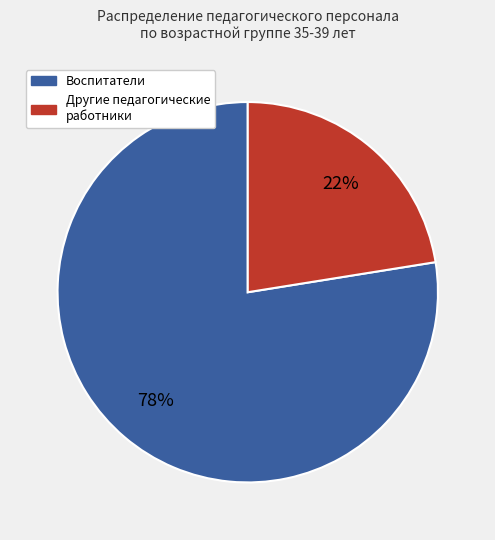

Does any single category account for the majority?

Yes